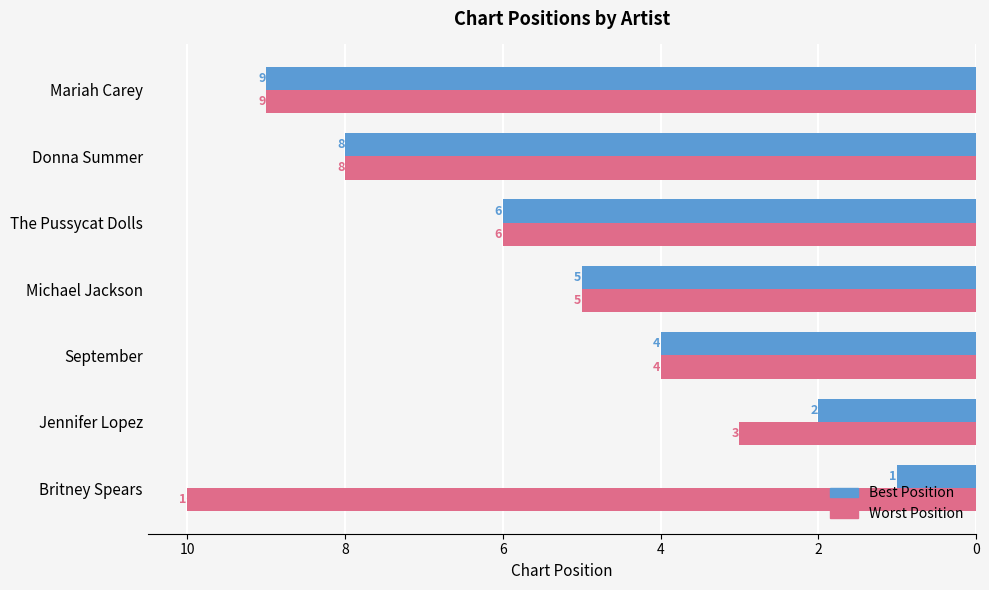

How many Best Position values are between 2 and 8?

5